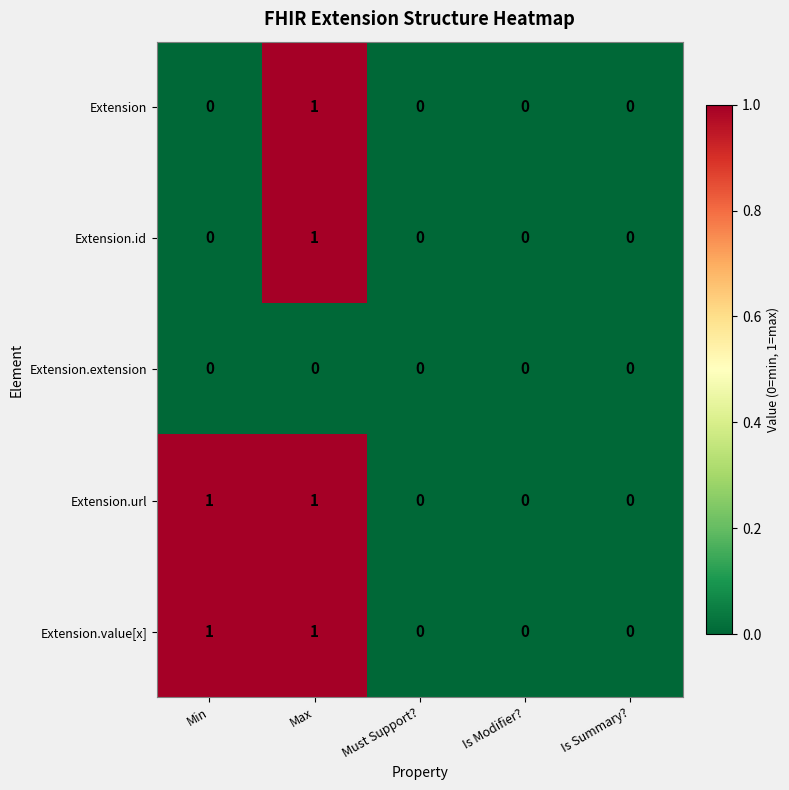

At which category is the sum across all series the highest?

Max